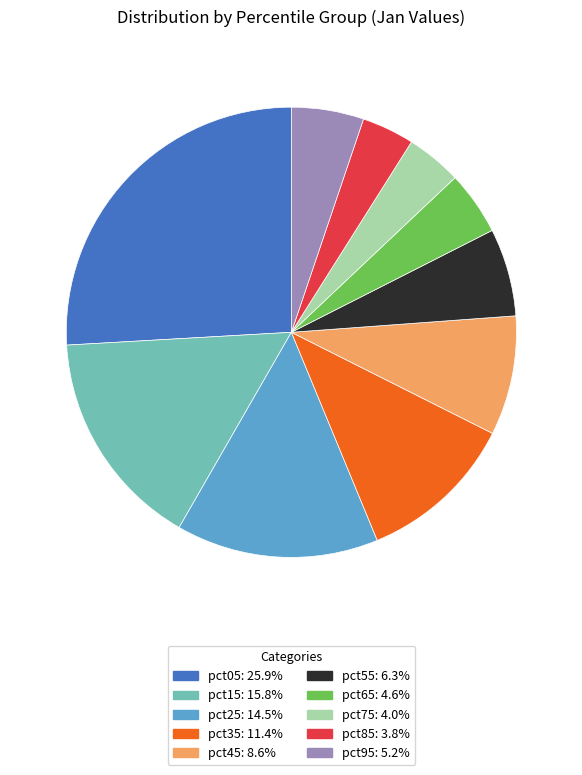

Is there a majority slice in this chart?

No